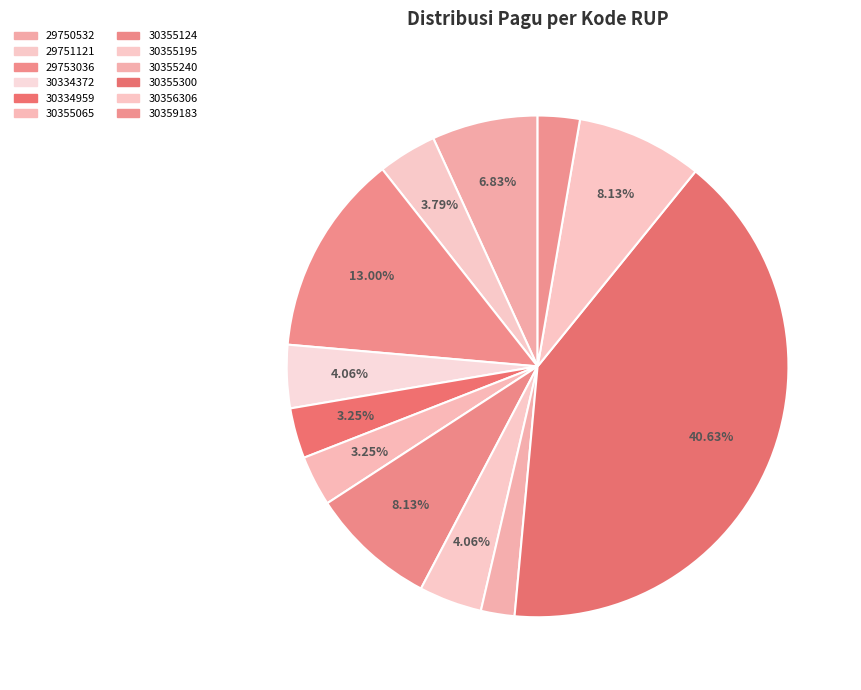

How many slices are in this pie chart?

12